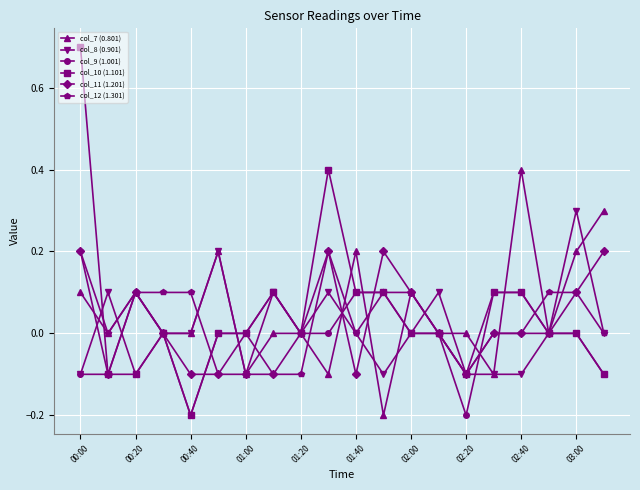

What is the maximum value for col_8 (0.901)?

0.3